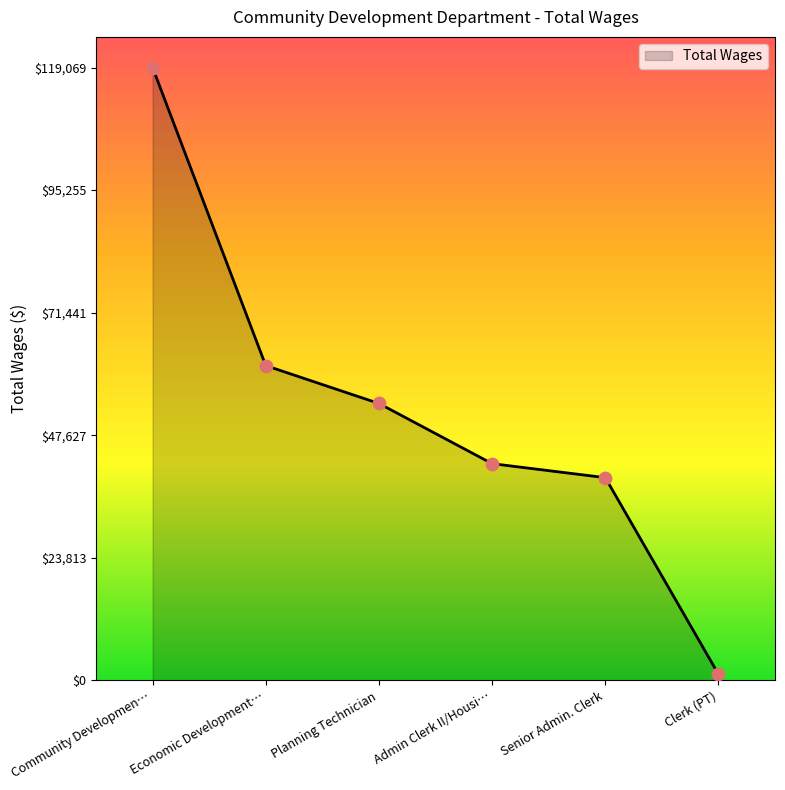

Approximately how many times larger is the value at Economic Development… compared to Community Developmen…?

0.5